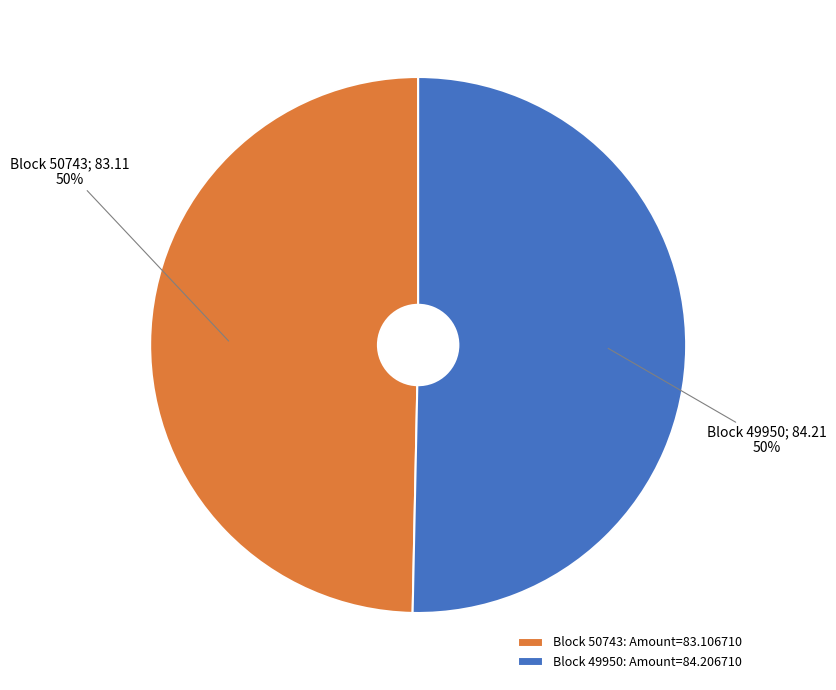

The Block 49950: Amount=84.206710 slice represents 64% of the pie. True or false?

False